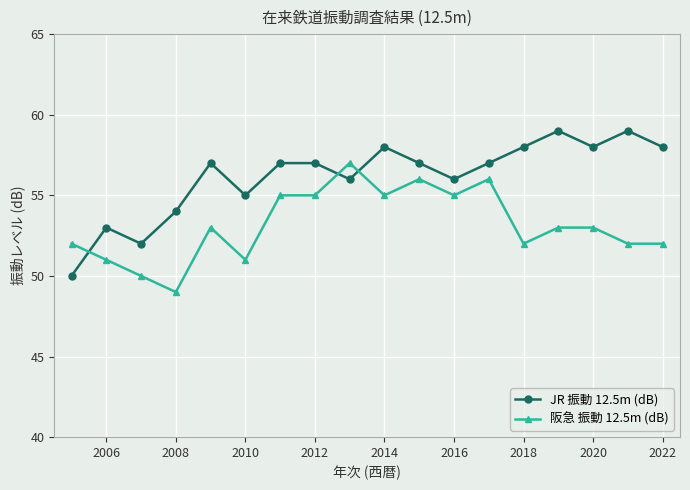

Does the chart display data point markers on the line(s)?

Yes